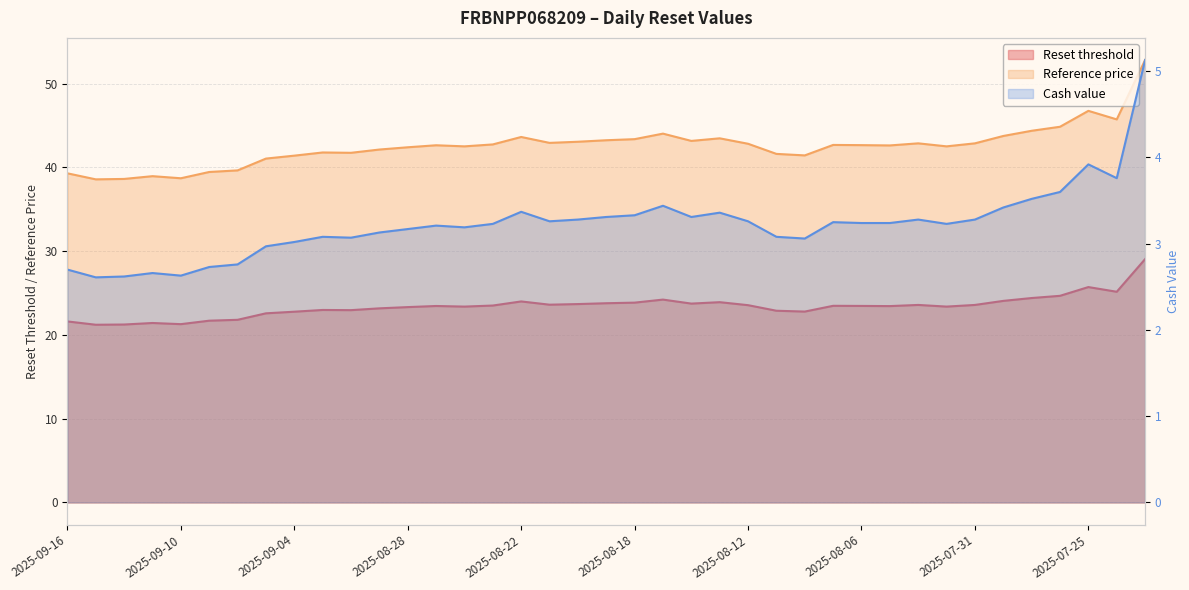

List the series in order of their overall mean, highest first.

Reference price, Reset threshold, Cash value